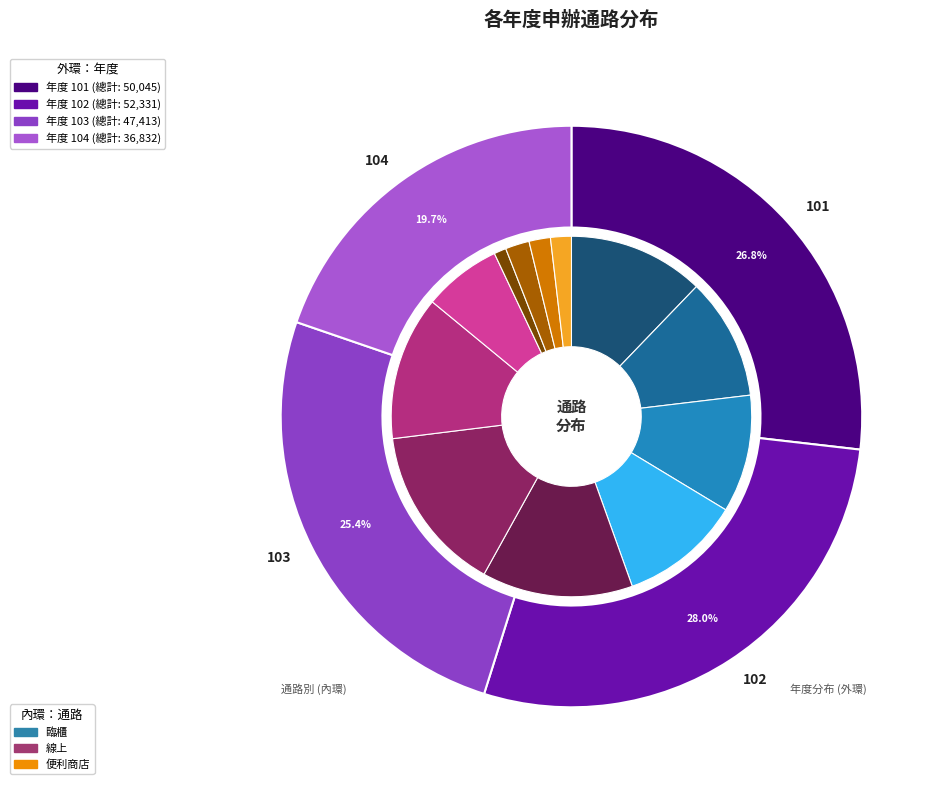

What is the largest slice in the pie chart?

102